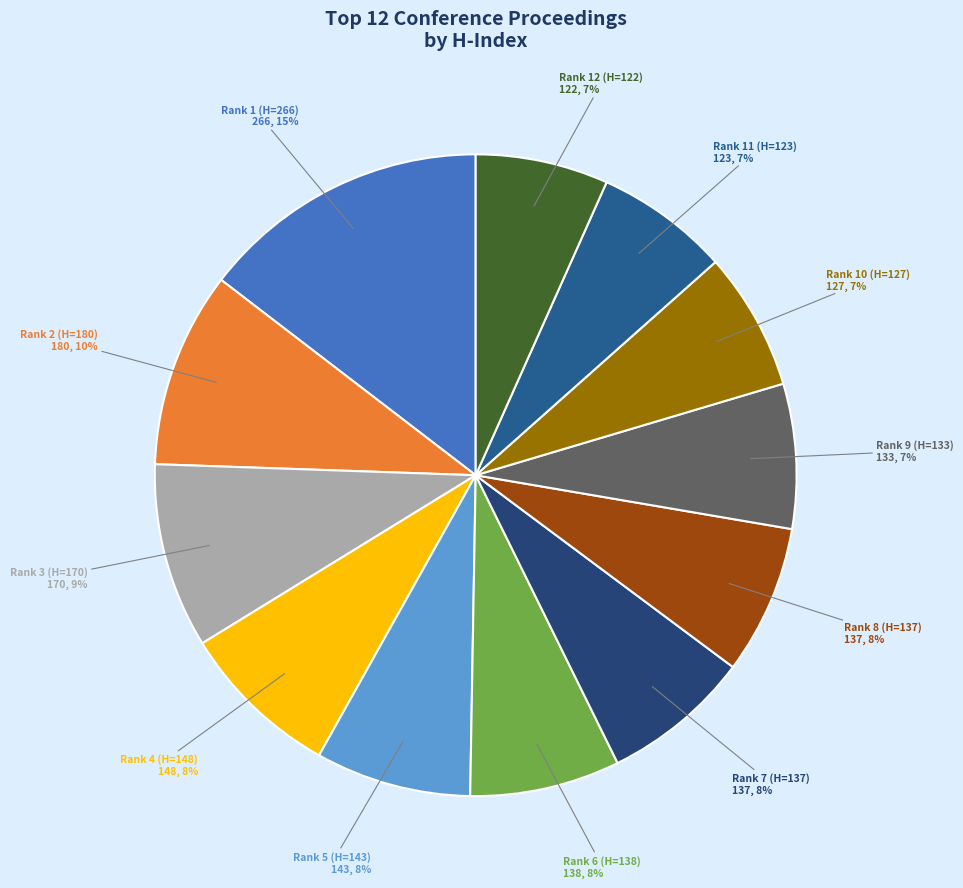

To the nearest percent, what is the difference between the largest and smallest slice percentages?

8%